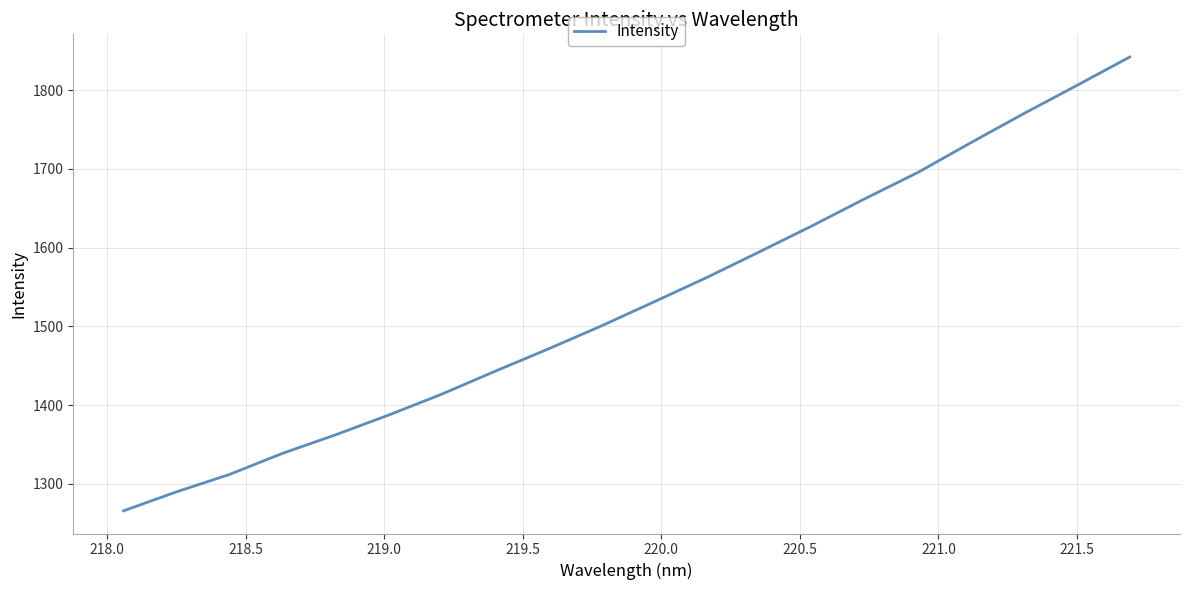

What is the greatest value displayed?

1841.9